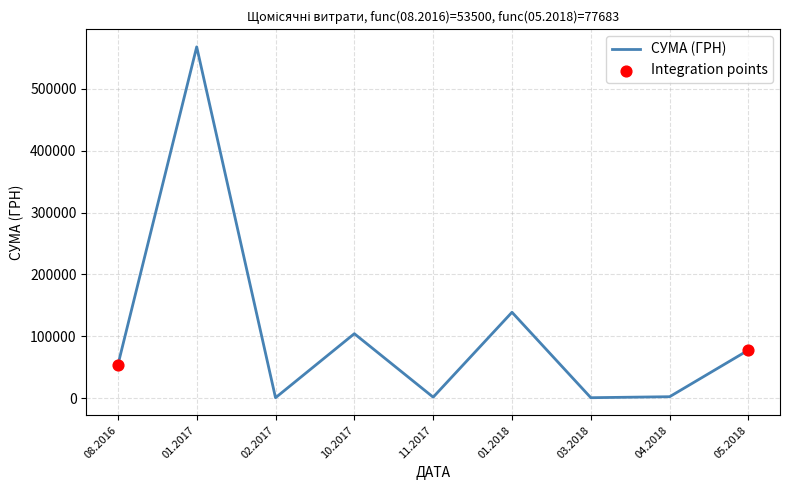

Approximately how many times larger is the value at 10.2017 compared to 01.2018?

0.8